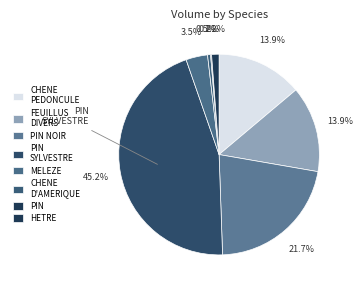

To the nearest percent, what is the average slice percentage?

12%